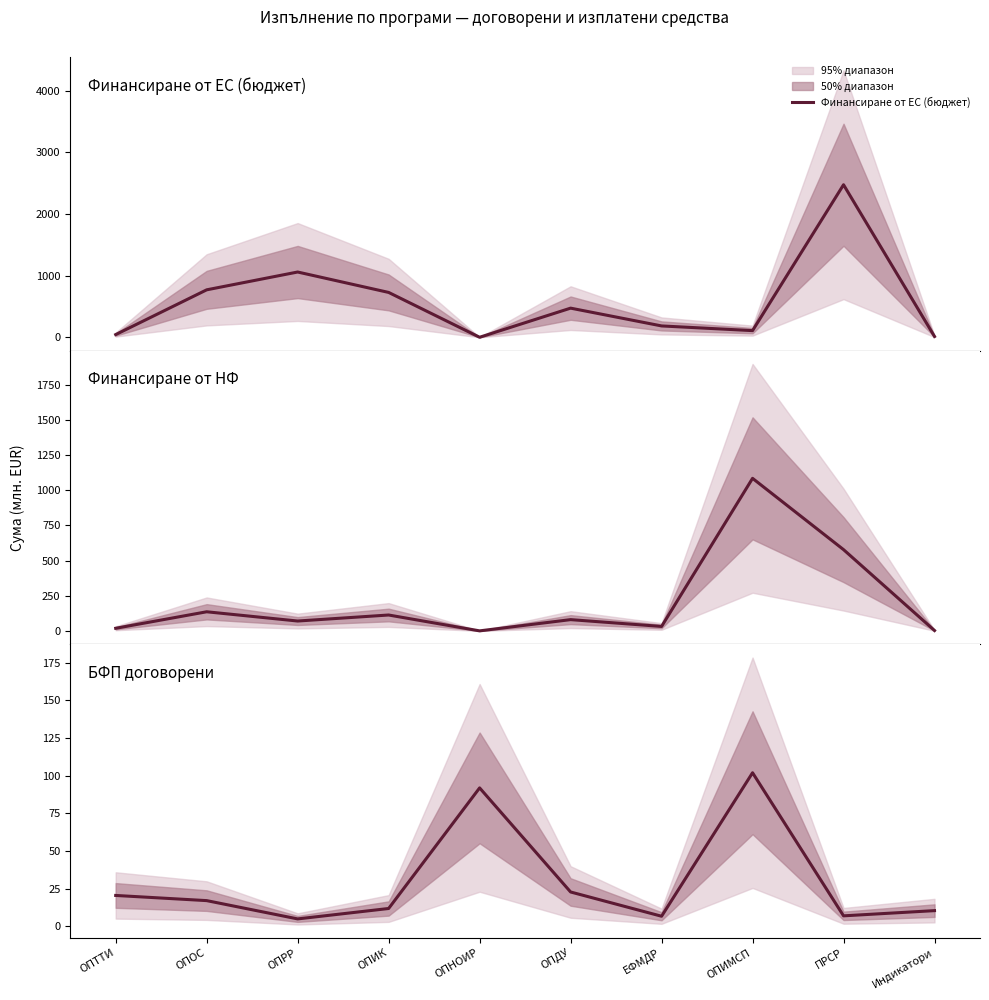

At ПРСР, list the series in order from largest to smallest.

Финансиране от ЕС (бюджет), Финансиране от НФ, БФП договорени